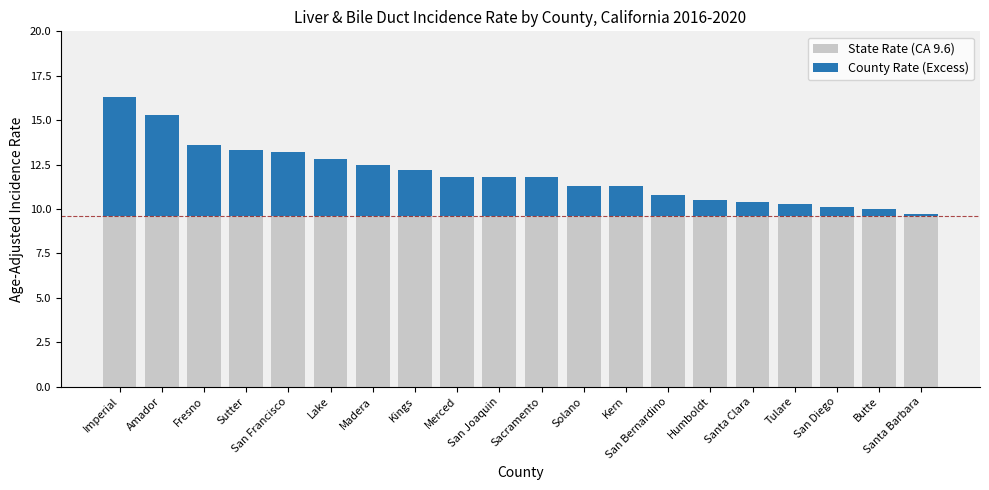

What is the highest value of the State Rate (CA 9.6) series?

9.6